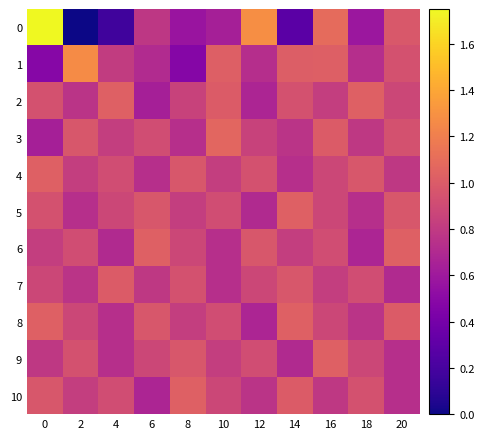

Reading left to right, list all the values displayed in this chart.

0: 0=1.8	2=0.0	4=0.2	6=0.8	8=0.6	10=0.6	12=1.3	14=0.3	16=1.1	18=0.6	20=1.0
1: 0=0.5	2=1.3	4=0.8	6=0.7	8=0.5	10=1.0	12=0.7	14=1.0	16=1.0	18=0.7	20=0.9
2: 0=0.9	2=0.8	4=1.0	6=0.6	8=0.9	10=1.0	12=0.7	14=0.9	16=0.8	18=1.0	20=0.9
3: 0=0.6	2=1.0	4=0.8	6=0.9	8=0.7	10=1.1	12=0.9	14=0.8	16=1.0	18=0.8	20=0.9
4: 0=1.0	2=0.8	4=0.9	6=0.7	8=1.0	10=0.8	12=0.9	14=0.7	16=0.9	18=1.0	20=0.8
5: 0=0.9	2=0.7	4=0.9	6=1.0	8=0.8	10=0.9	12=0.7	14=1.0	16=0.9	18=0.7	20=1.0
6: 0=0.8	2=0.9	4=0.7	6=1.0	8=0.9	10=0.7	12=1.0	14=0.8	16=0.9	18=0.7	20=1.0
7: 0=0.9	2=0.8	4=1.0	6=0.8	8=0.9	10=0.7	12=0.9	14=1.0	16=0.8	18=0.9	20=0.7
8: 0=1.0	2=0.9	4=0.7	6=1.0	8=0.8	10=0.9	12=0.7	14=1.0	16=0.9	18=0.8	20=1.0
9: 0=0.8	2=0.9	4=0.7	6=0.9	8=1.0	10=0.8	12=0.9	14=0.7	16=1.0	18=0.9	20=0.7
10: 0=1.0	2=0.8	4=0.9	6=0.7	8=1.0	10=0.9	12=0.8	14=1.0	16=0.8	18=0.9	20=0.7